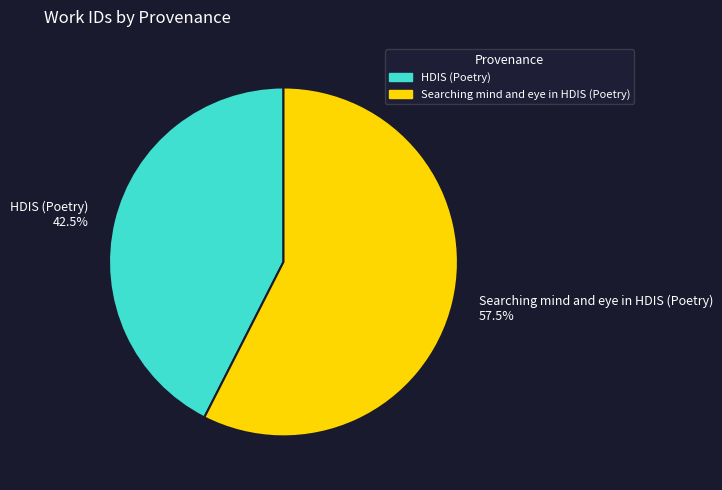

To the nearest percent, what is the combined percentage of Searching mind and eye in HDIS (Poetry) and HDIS (Poetry)?

100%